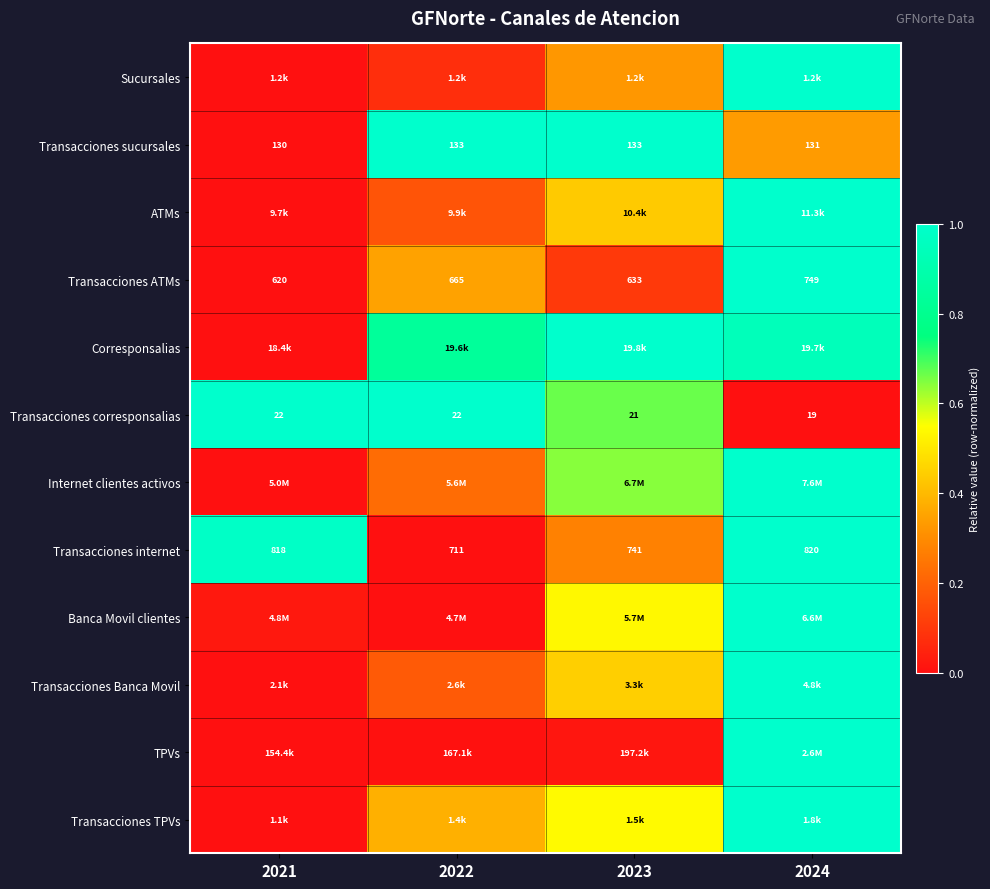

At how many categories does at least one series exceed 0?

4